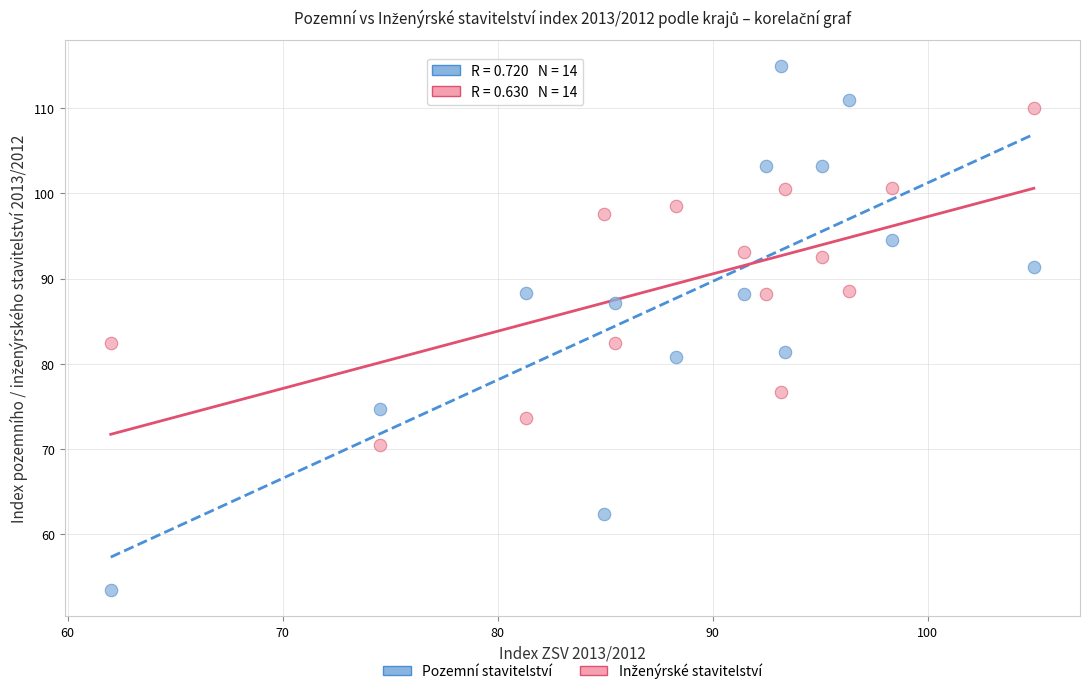

Across all data points, what is the range of Y values (max minus min)?

61.4